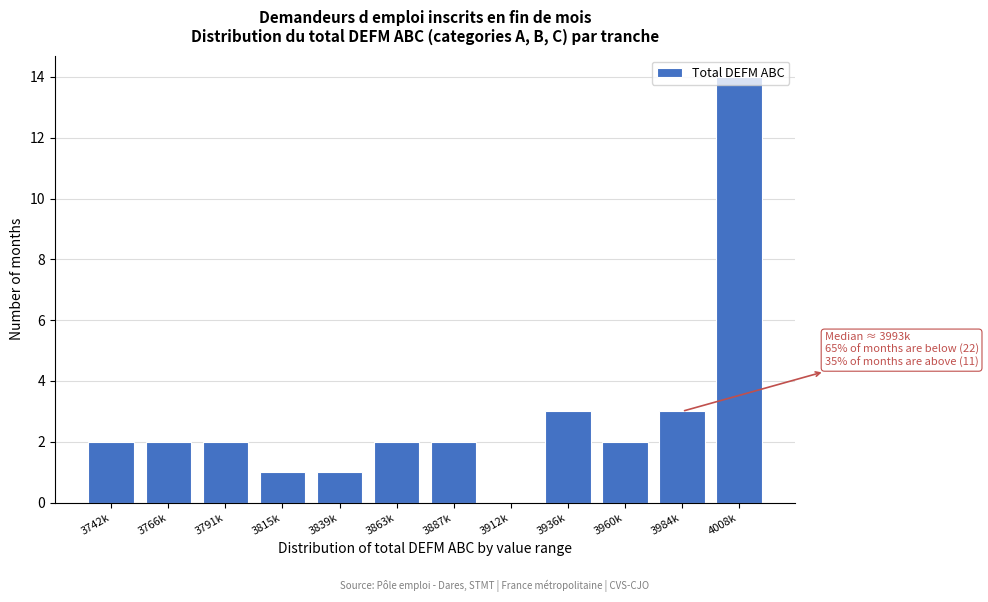

The value at 4008k is 23. True or false?

False